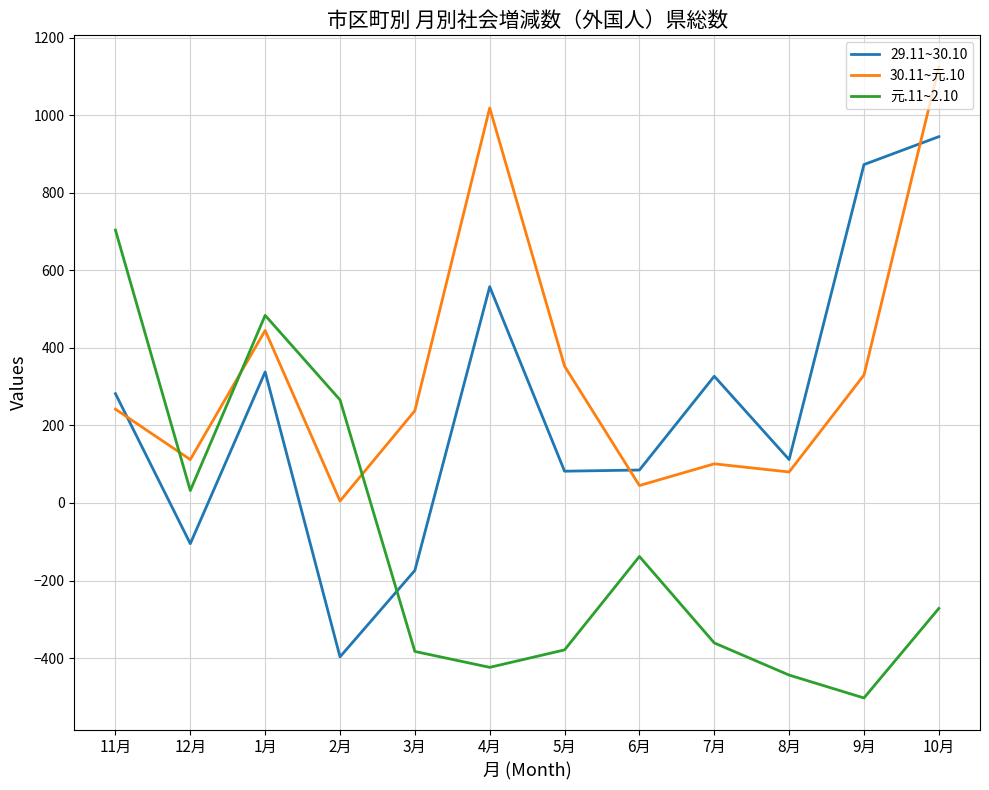

Which category has the highest value in the 30.11~元.10 series?

10月